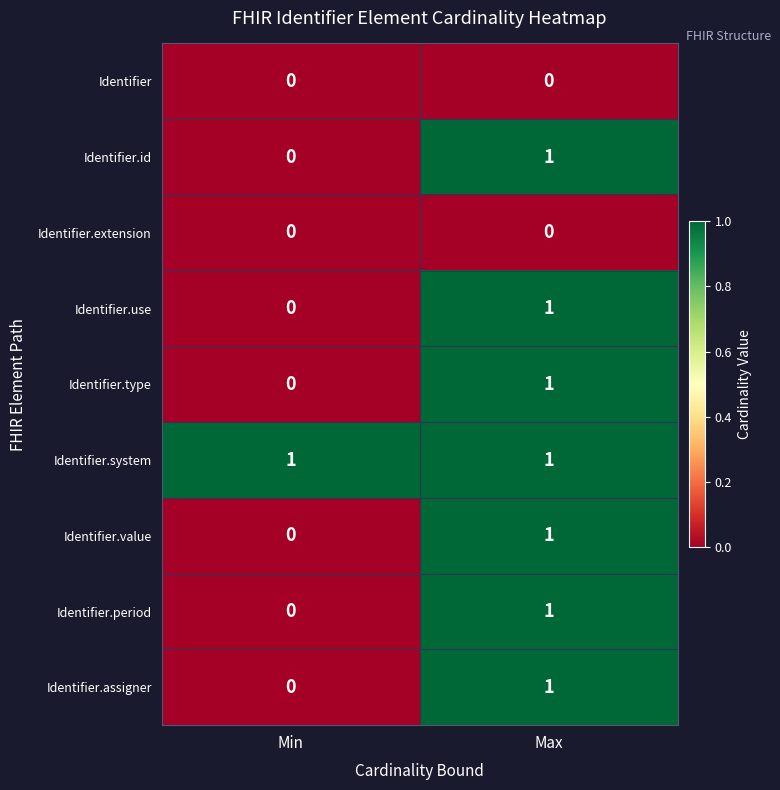

What is the maximum value shown in the chart?

1